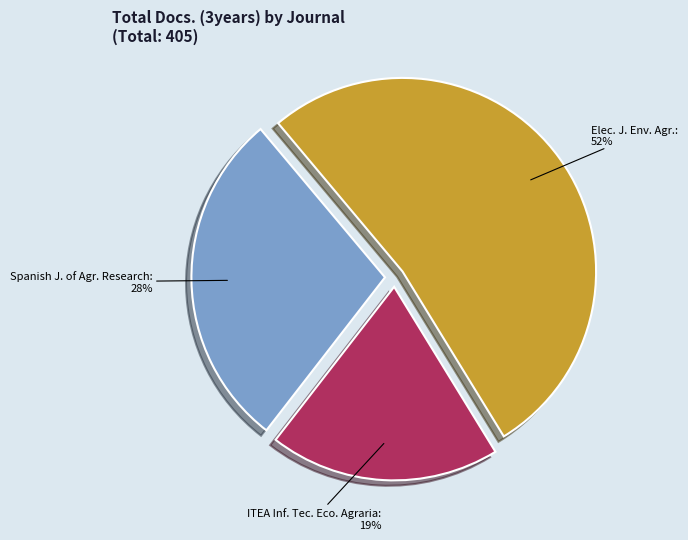

Is there any slice that represents more than half of the pie?

Yes